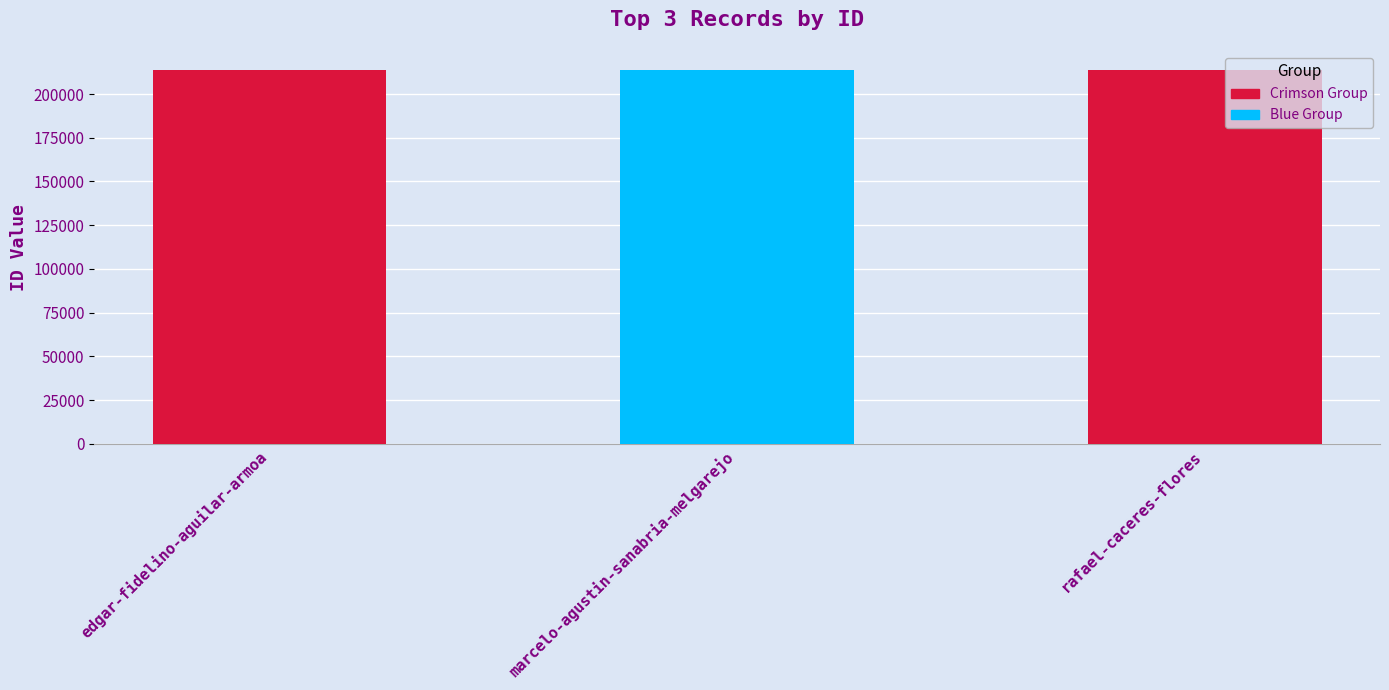

True or false: the data shows 213895 at rafael-caceres-flores.

True